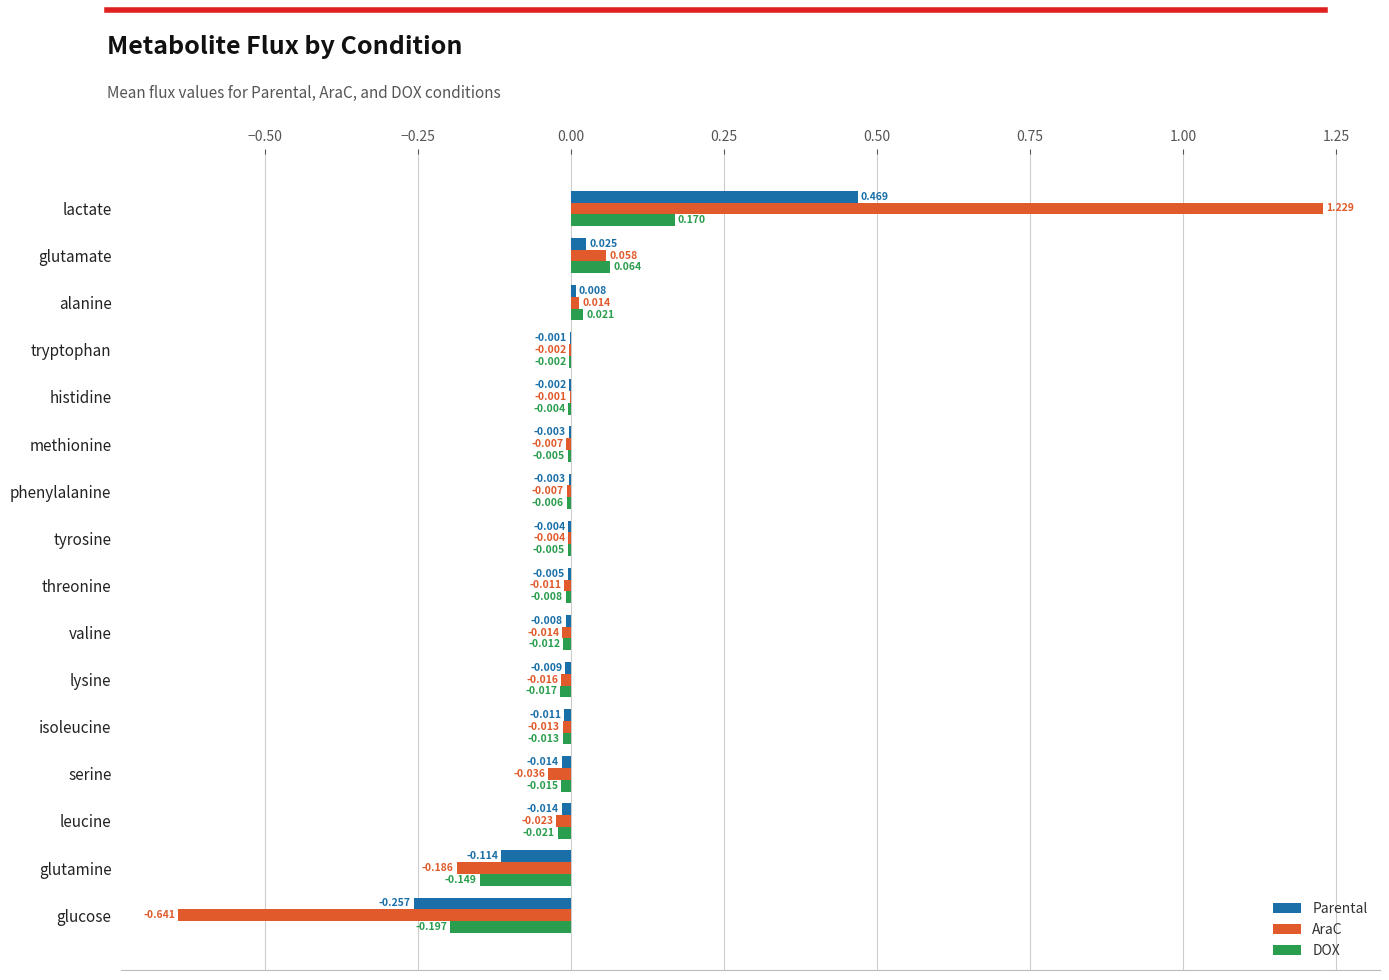

Which category has the highest value in the Parental series?

lactate